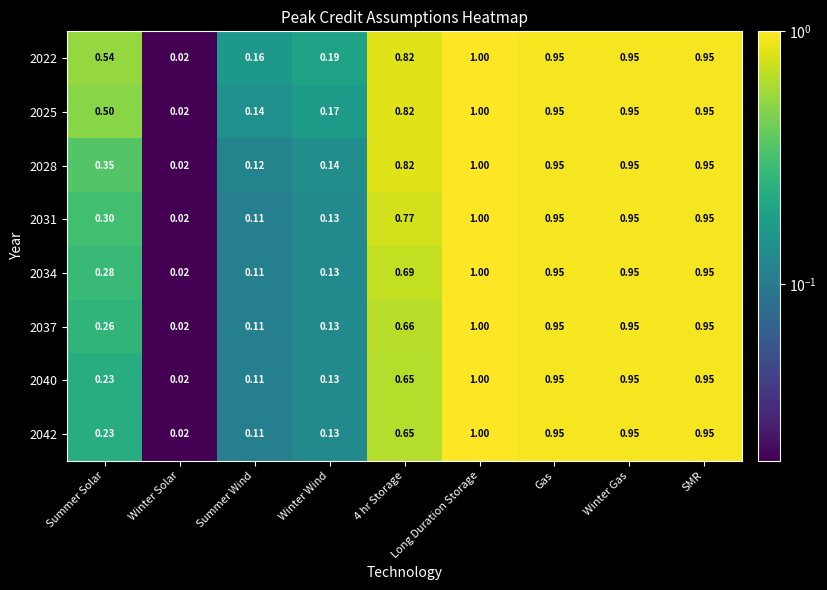

Is the value of 2034 at Long Duration Storage greater than the value of 2037 at Winter Wind?

Yes